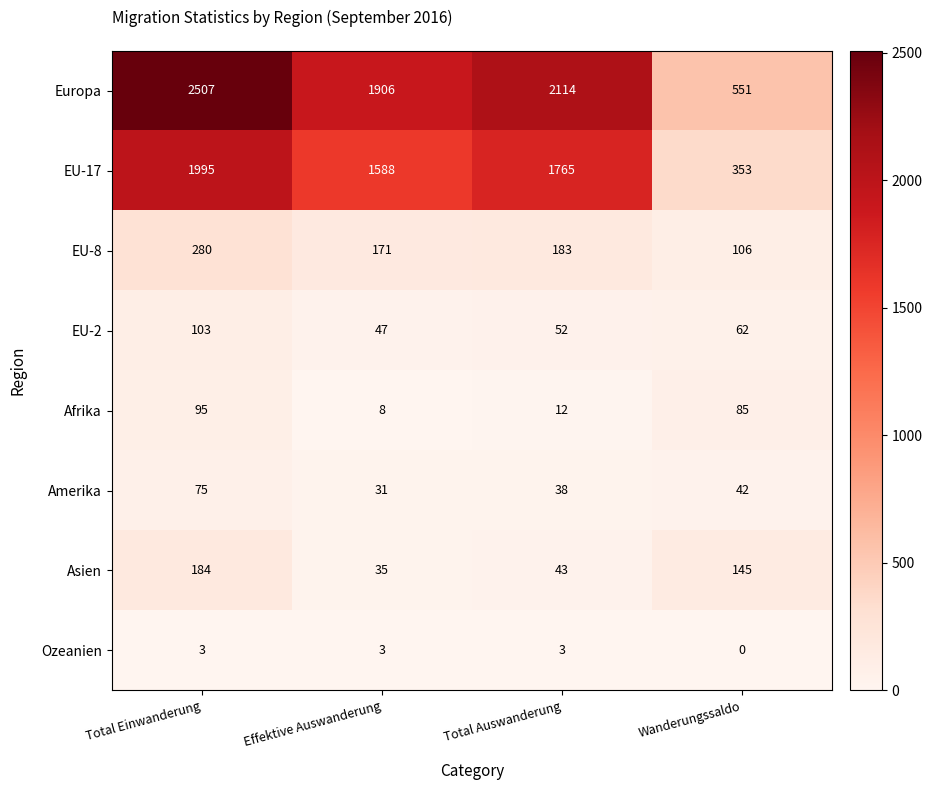

What is the sum of the Amerika values at Wanderungssaldo and Total Auswanderung?

80